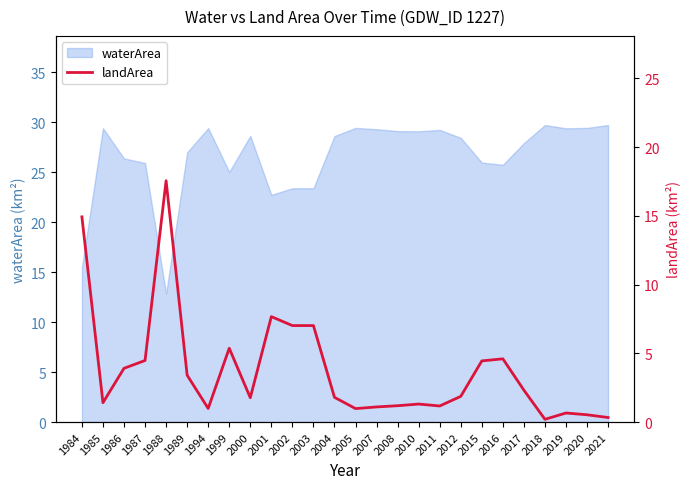

The chart shows a value of 5.4 at 1999. True or false?

True